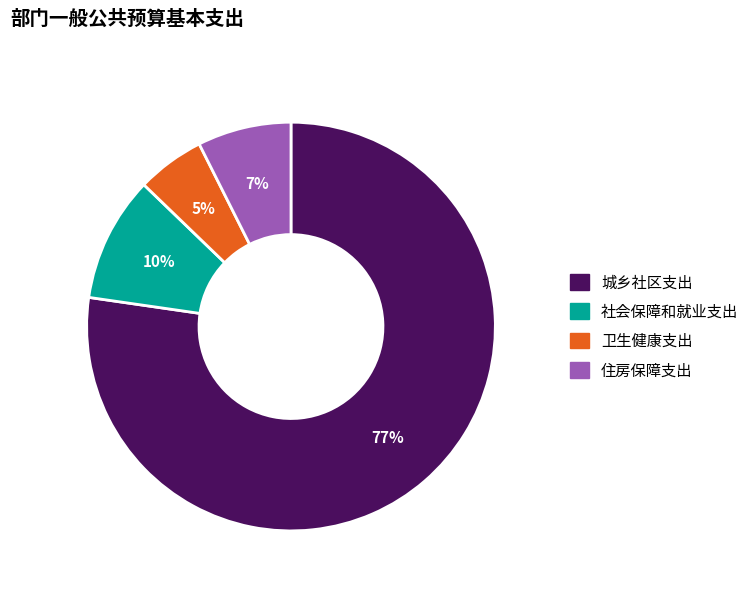

To the nearest percent, what is the combined percentage of 卫生健康支出 and 社会保障和就业支出?

15%